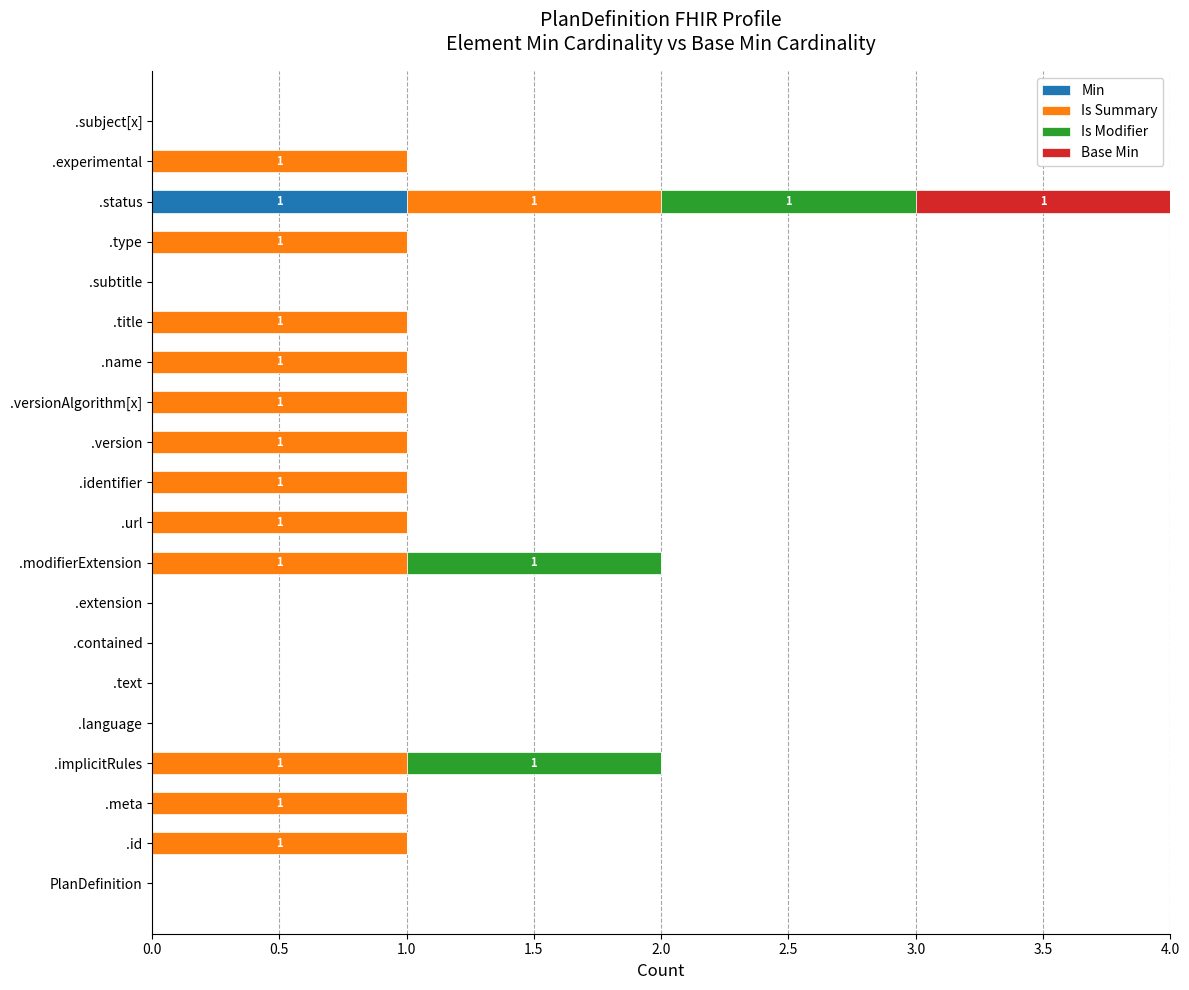

The Min series shows 0 at .identifier. True or false?

True